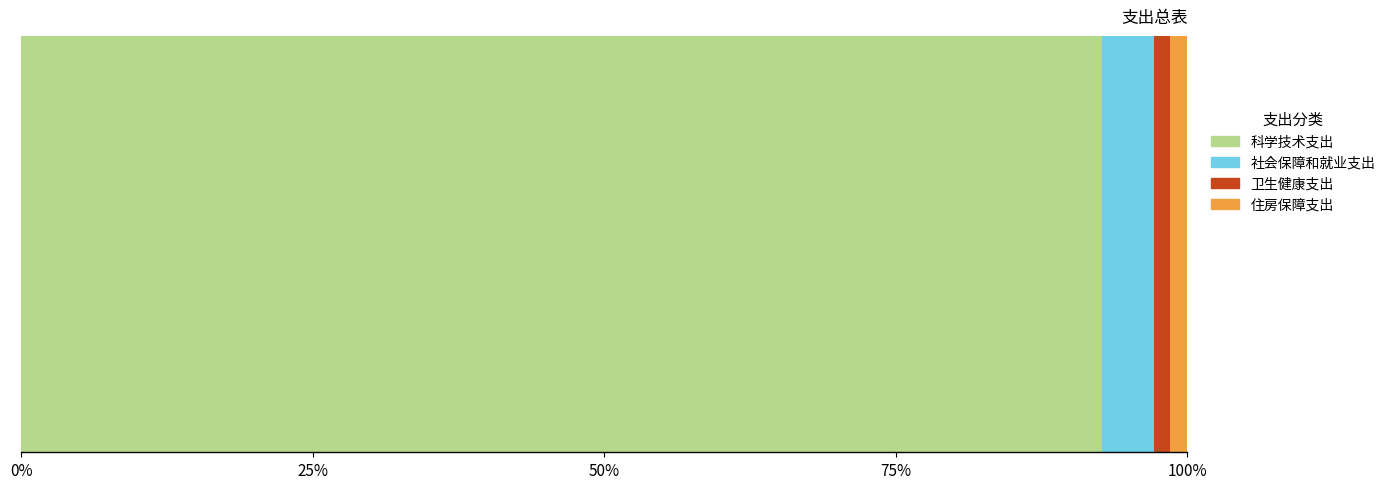

What is the value of the 2nd point from the left?

222.2